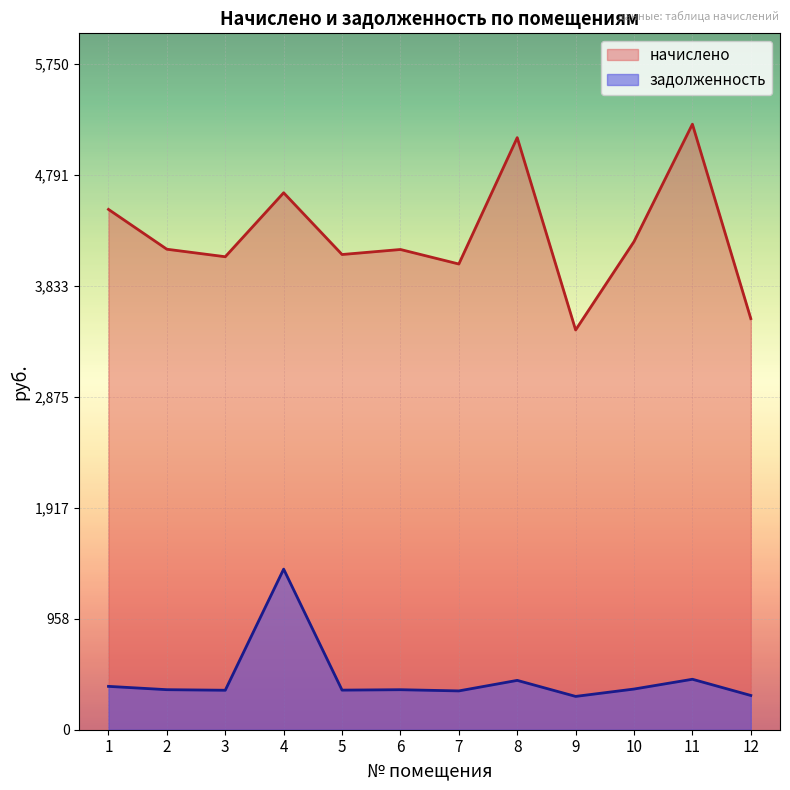

At which label is начислено closest to 4338?

10